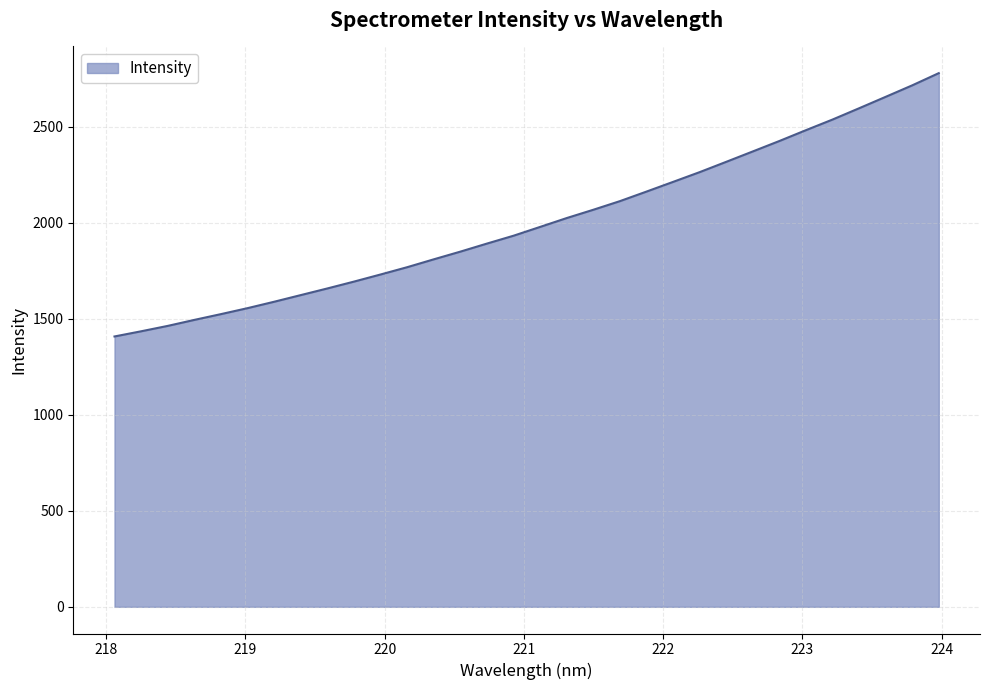

What is the greatest value displayed?

2779.3